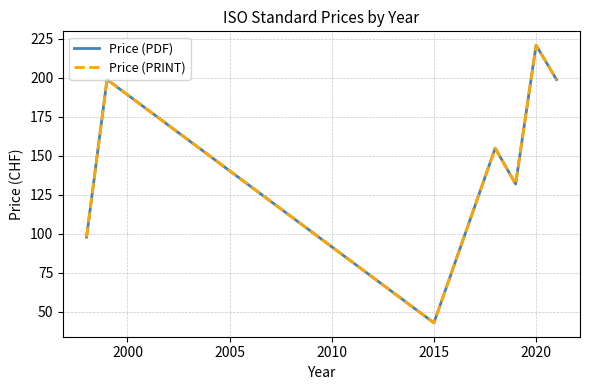

Is this an area chart (filled region under the line)?

No